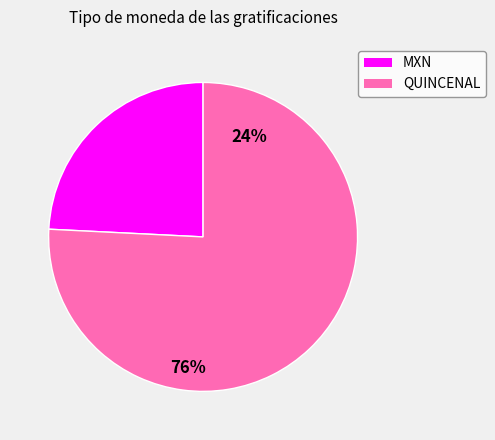

True or false: MXN accounts for 34% of the total.

False